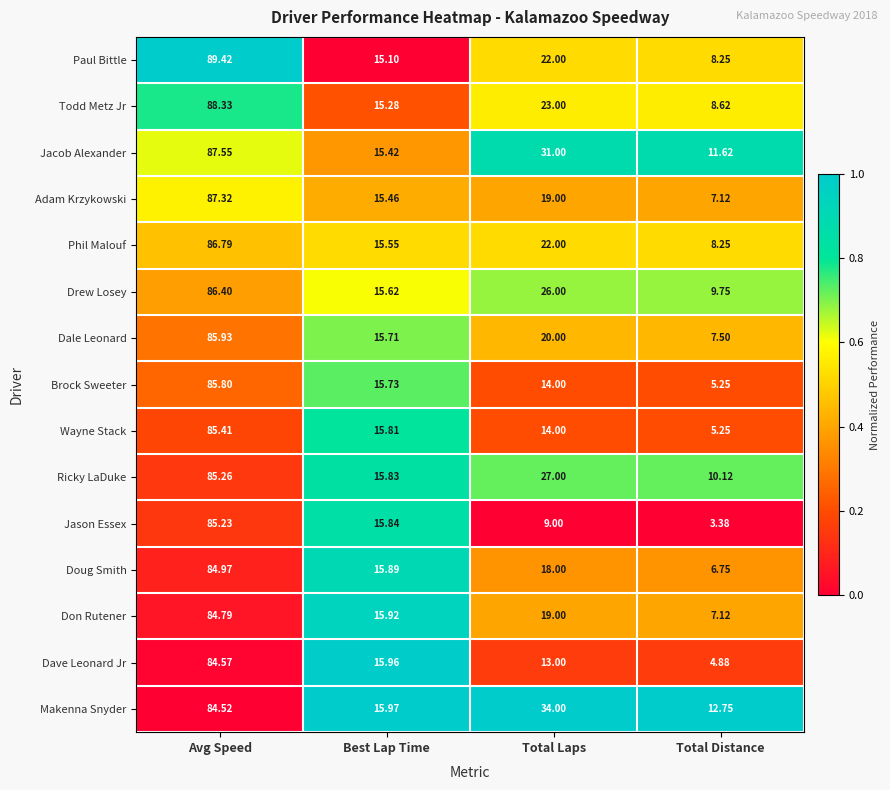

Which category has the highest value in the Jason Essex series?

Avg Speed